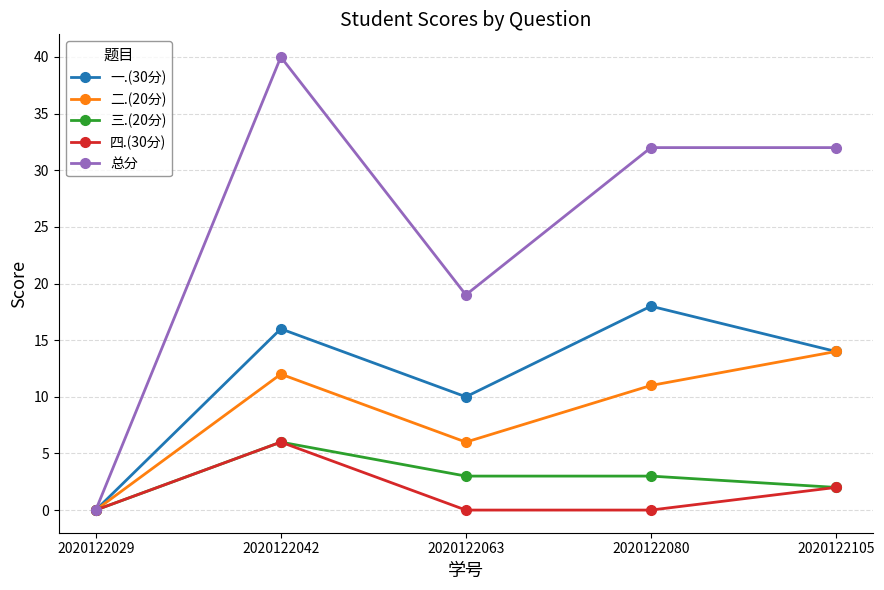

How many data points in 一.(30分) are less than 14?

2